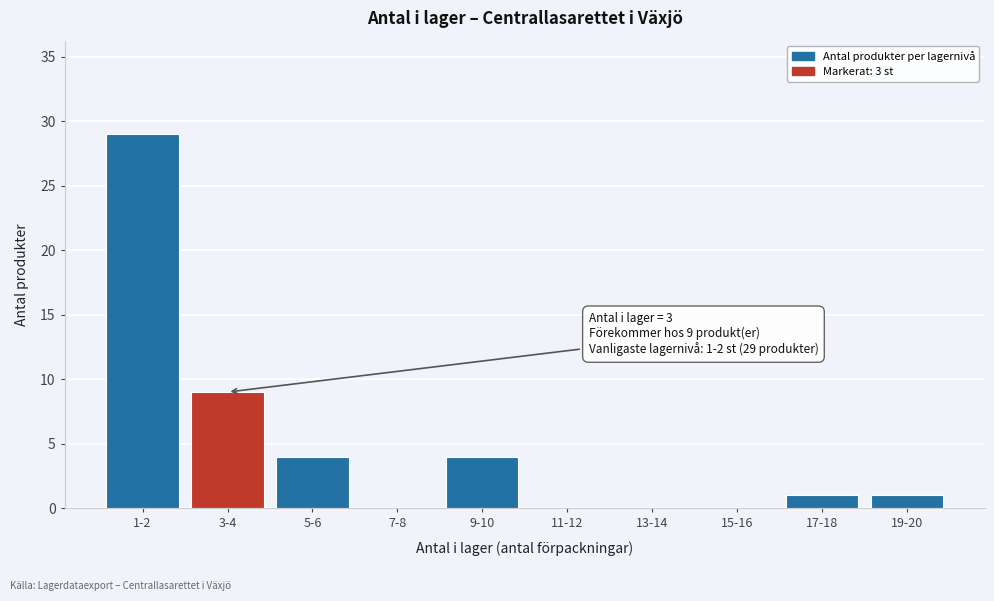

Reading right to left, extract all data points from this chart.

19-20=1	17-18=1	15-16=0	13-14=0	11-12=0	9-10=4	7-8=0	5-6=4	3-4=9	1-2=29